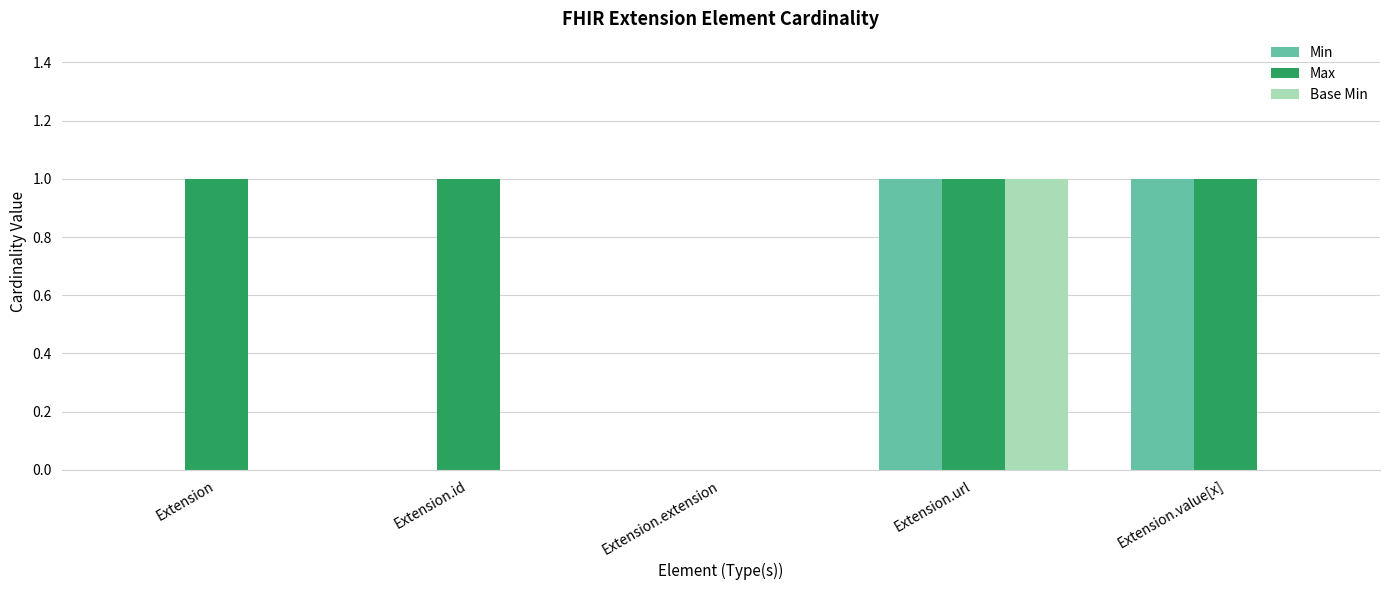

Is it true that Min equals 2 at Extension.value[x]?

False